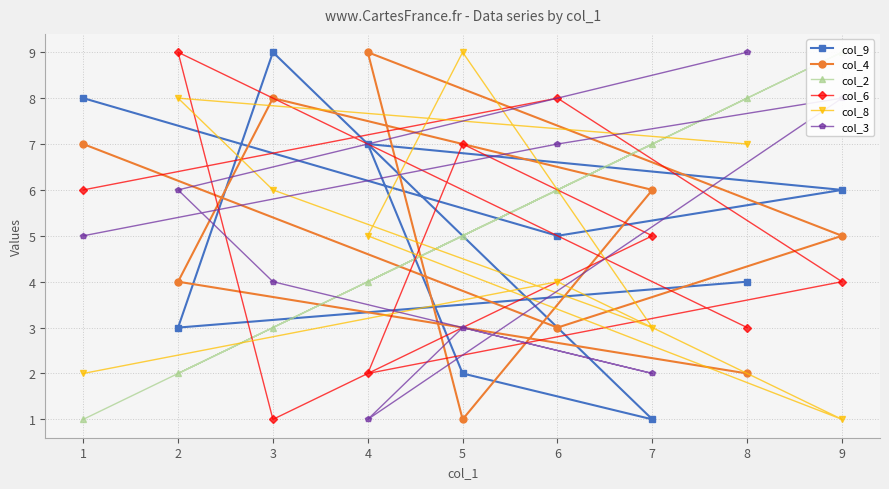

What is the total value across all series at 1?

29